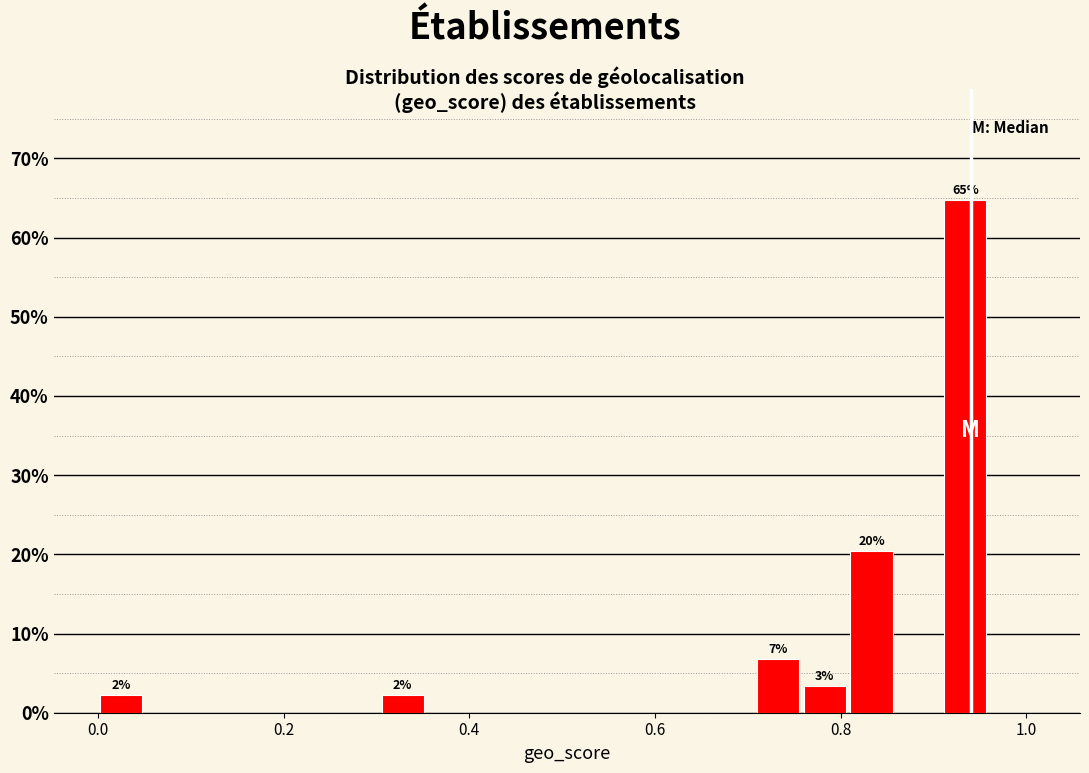

Around what value on the x-axis is the tallest bar? Give the approximate position of its centre, as read against the axis.

0.94